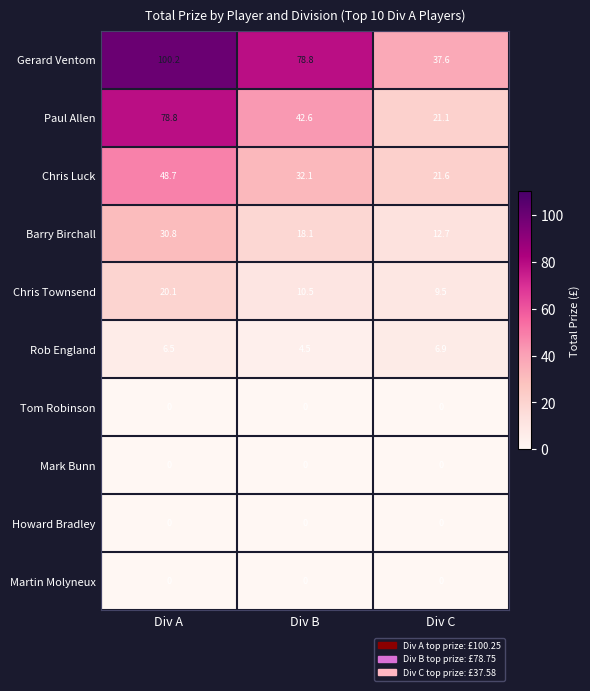

Reading left to right, what are all the values shown in this chart?

Gerard Ventom: 100.2	78.8	37.6
Paul Allen: 78.8	42.6	21.1
Chris Luck: 48.7	32.1	21.6
Barry Birchall: 30.8	18.1	12.7
Chris Townsend: 20.1	10.5	9.5
Rob England: 6.5	4.5	6.9
Tom Robinson: 0.0	0.0	0.0
Mark Bunn: 0.0	0.0	0.0
Howard Bradley: 0.0	0.0	0.0
Martin Molyneux: 0.0	0.0	0.0